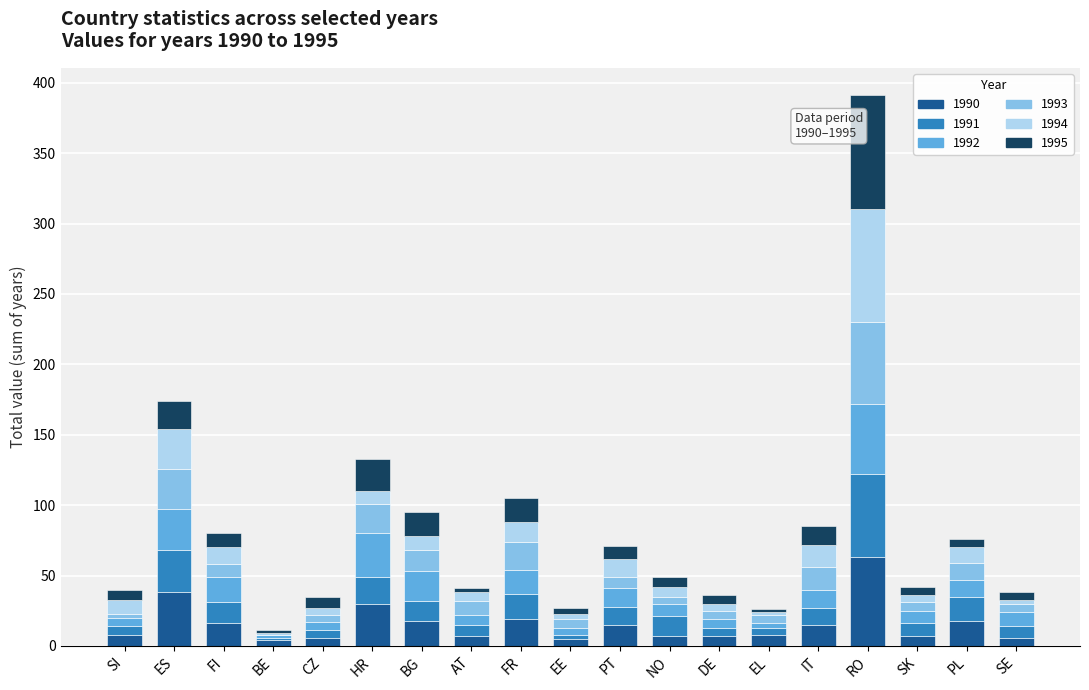

What is the maximum value for 1990?

63